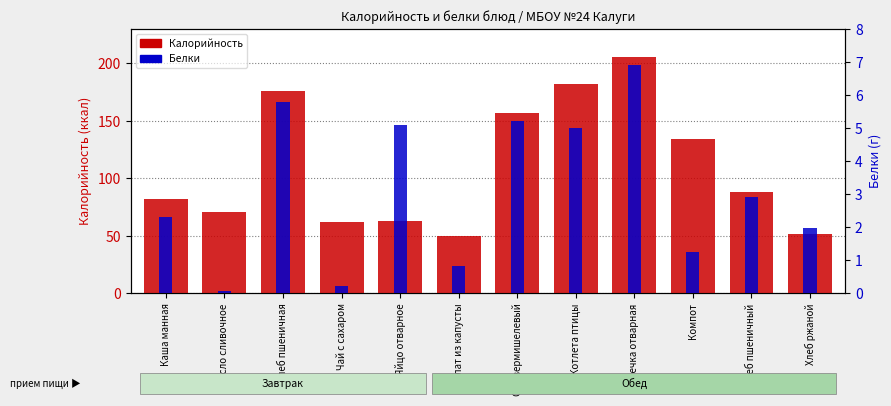

What is the difference between the maximum and minimum values in the Калорийность series?

154.9